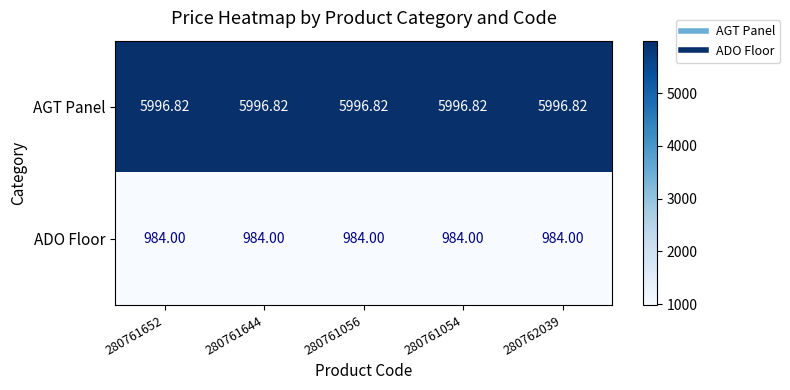

What is the minimum value shown in the chart?

984.0